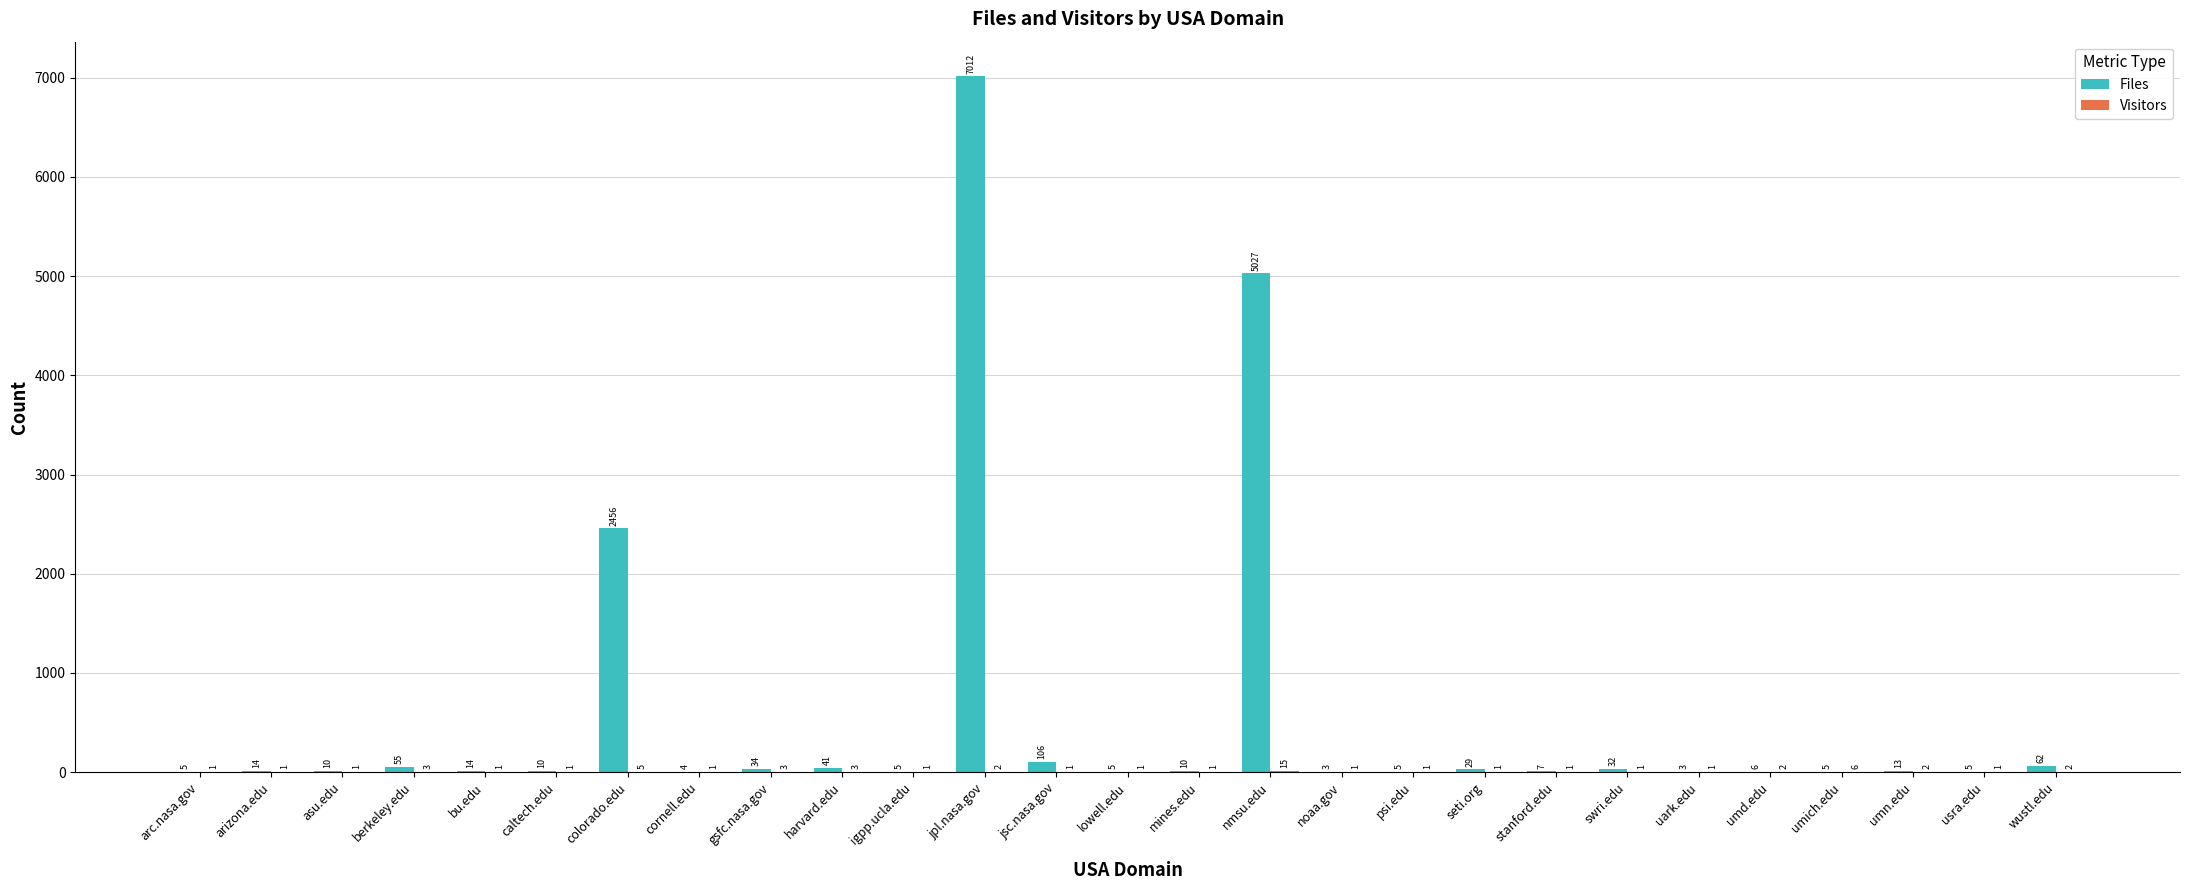

Which series changed the most between berkeley.edu and usra.edu?

Files